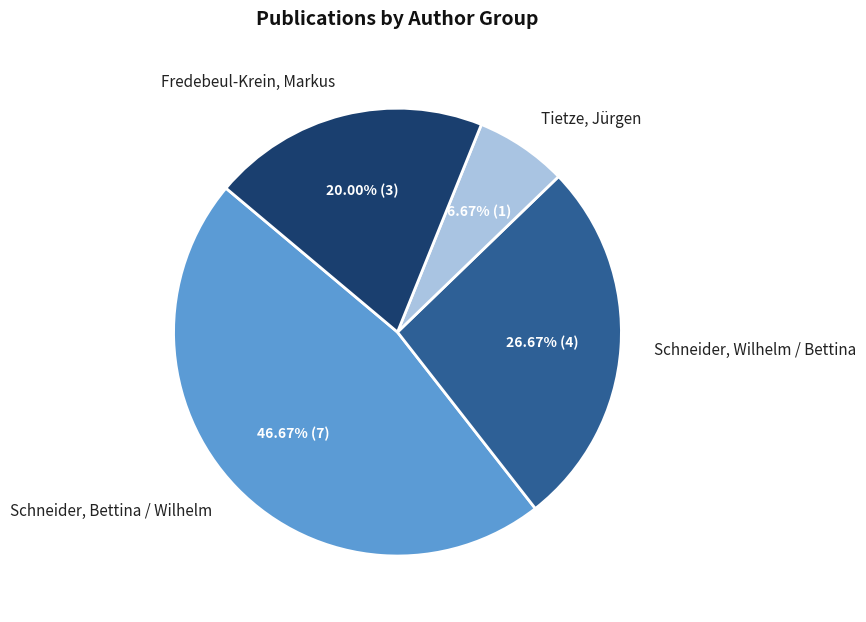

To the nearest percent, what is the difference between the largest and smallest slice percentages?

40%